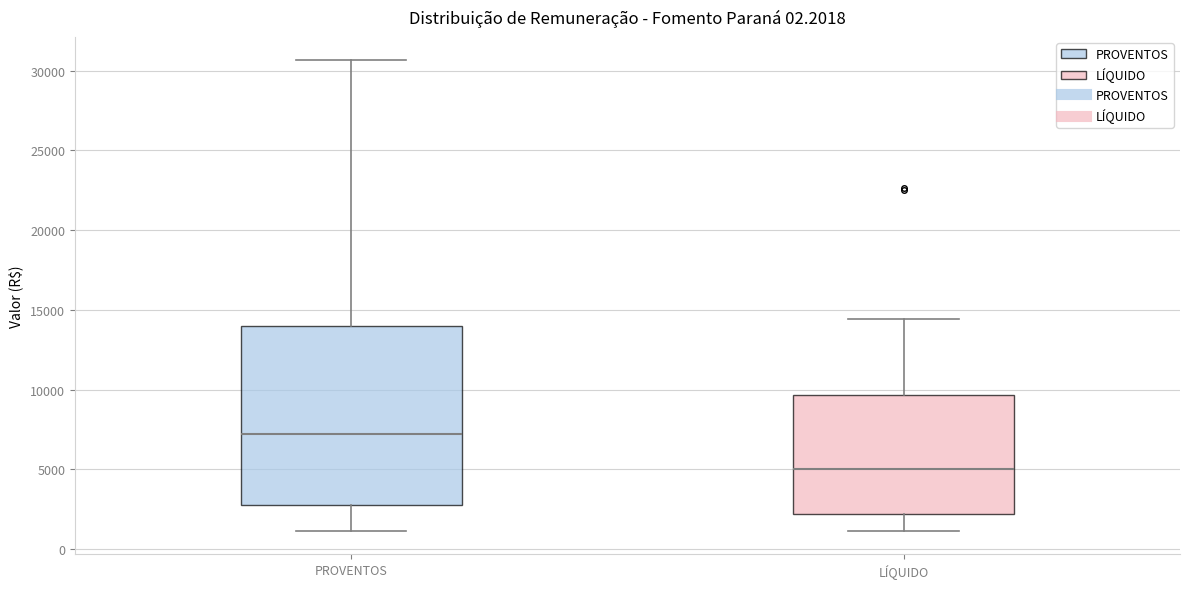

Where is the upper edge of the box for PROVENTOS on the y-axis? The values are not printed on the chart, so give them approximately, as read against the axis.

14000